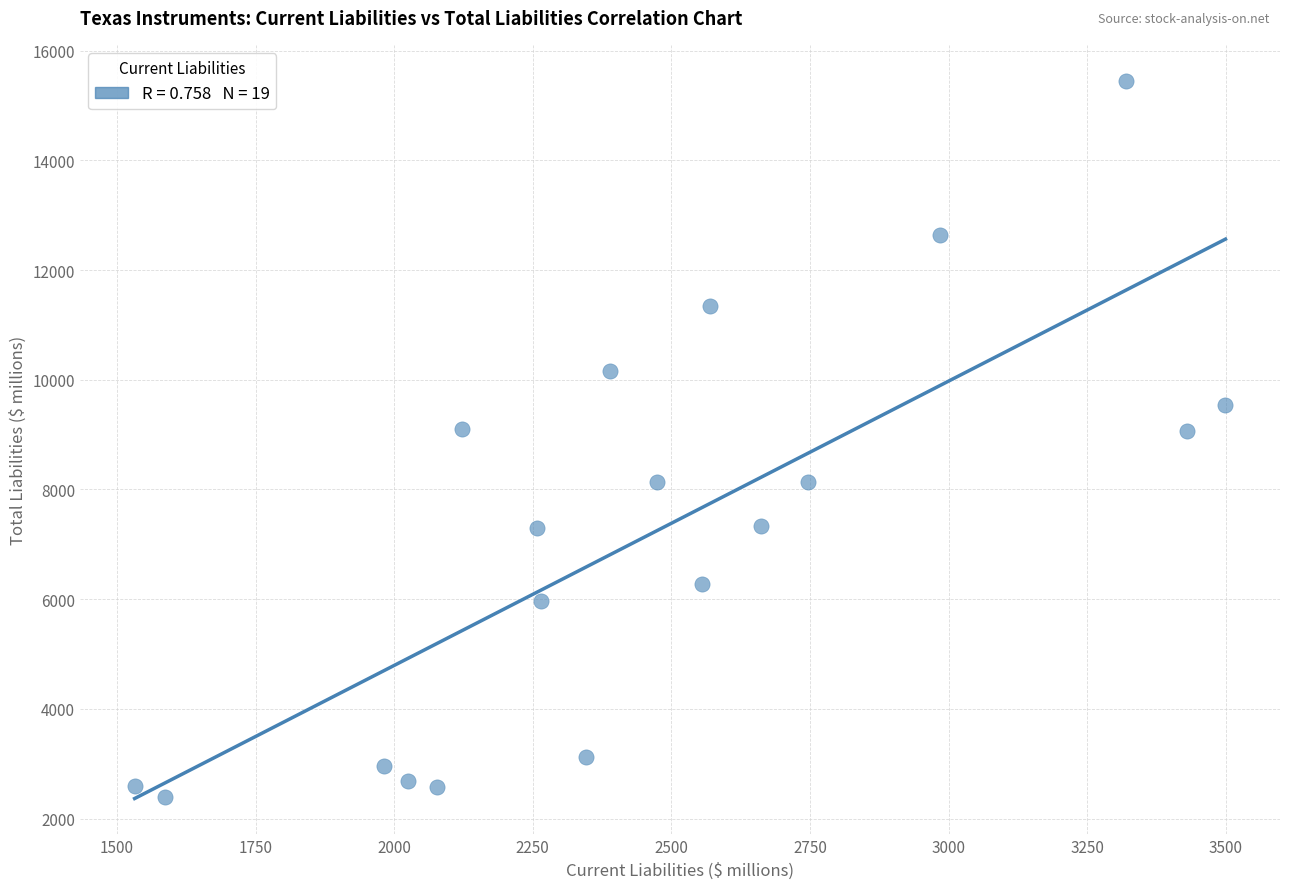

What is the range of Y values (max minus min)?

13054